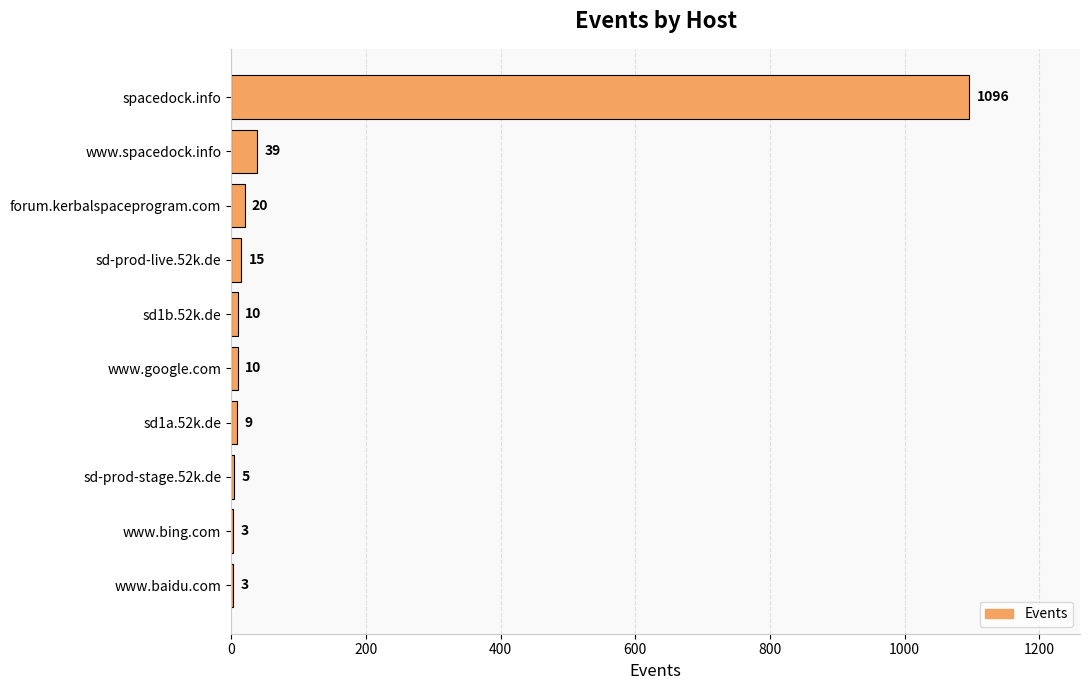

What is the sum of all values?

1210